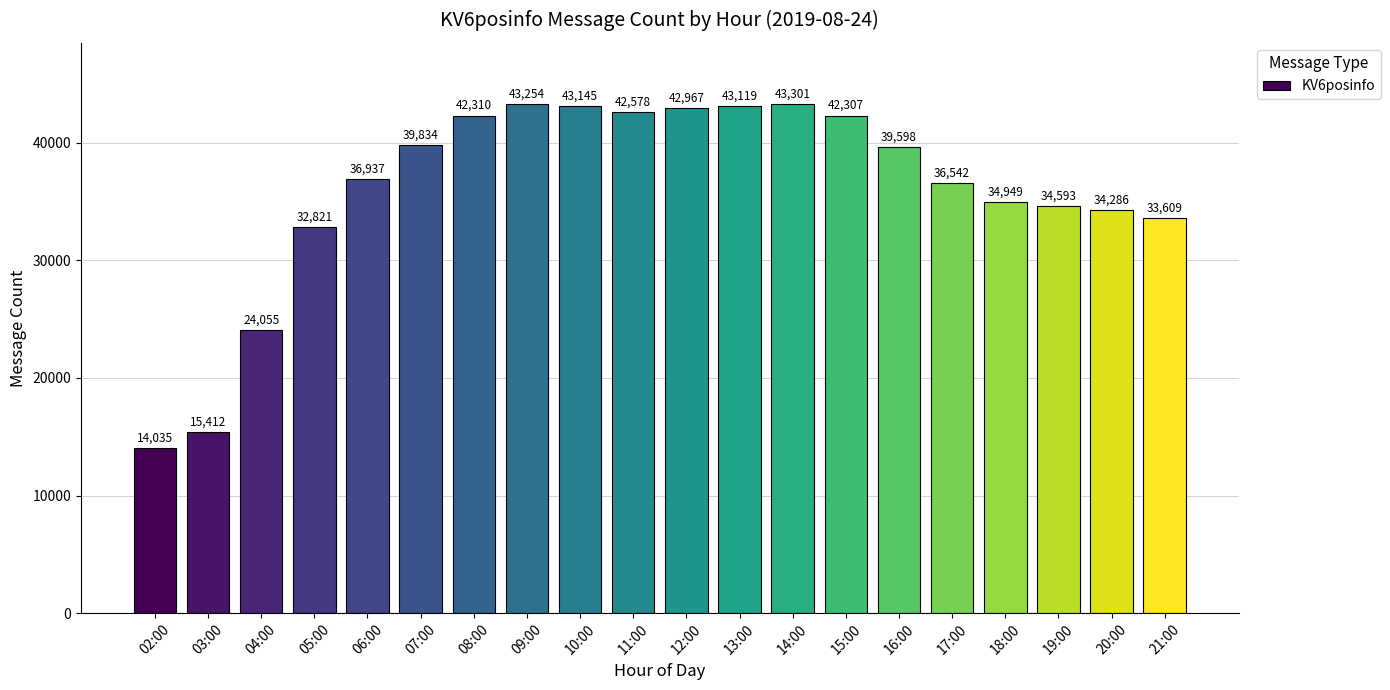

What is the label of the 15th bar from the left?

16:00